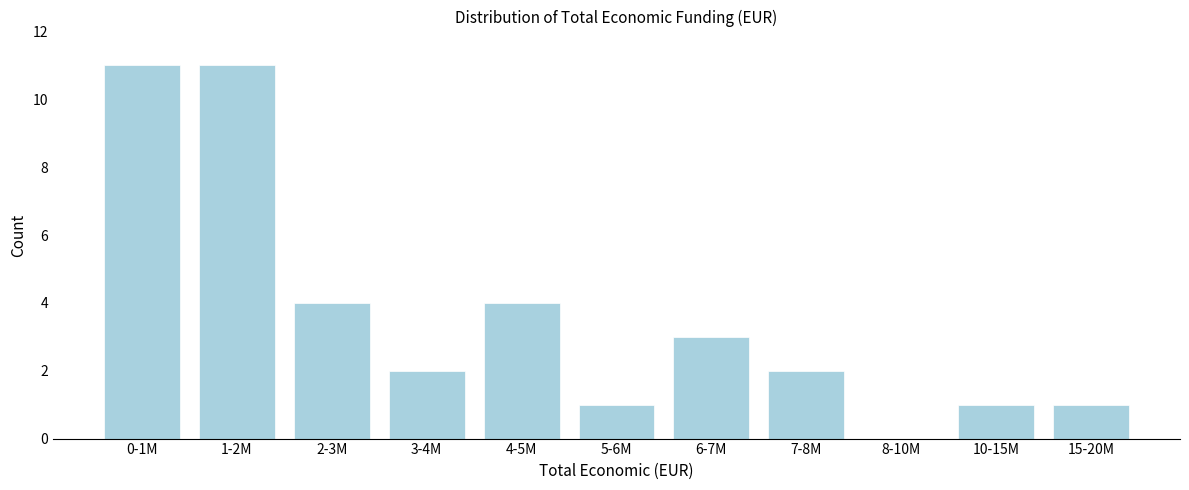

Reading left to right, transcribe all the data shown in this chart.

0-1M=11	1-2M=11	2-3M=4	3-4M=2	4-5M=4	5-6M=1	6-7M=3	7-8M=2	8-10M=0	10-15M=1	15-20M=1